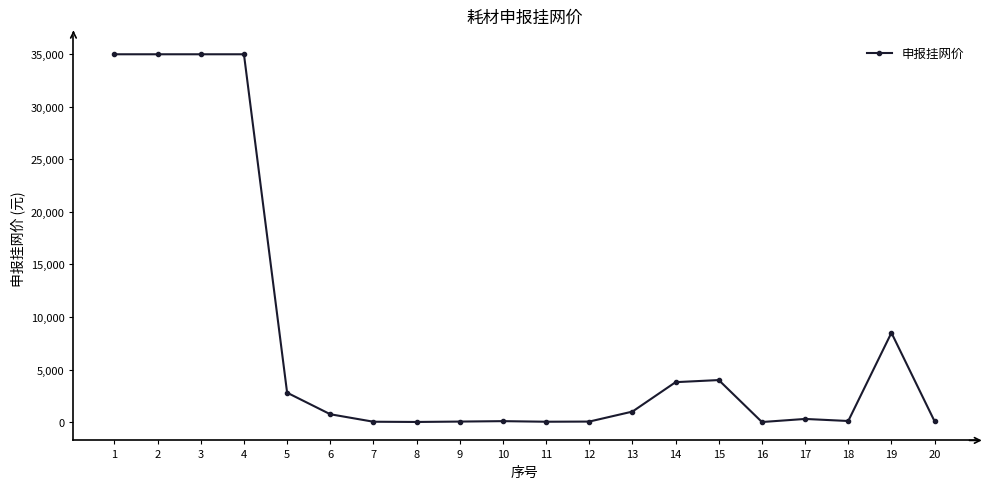

At which label does the data first exceed 747?

1